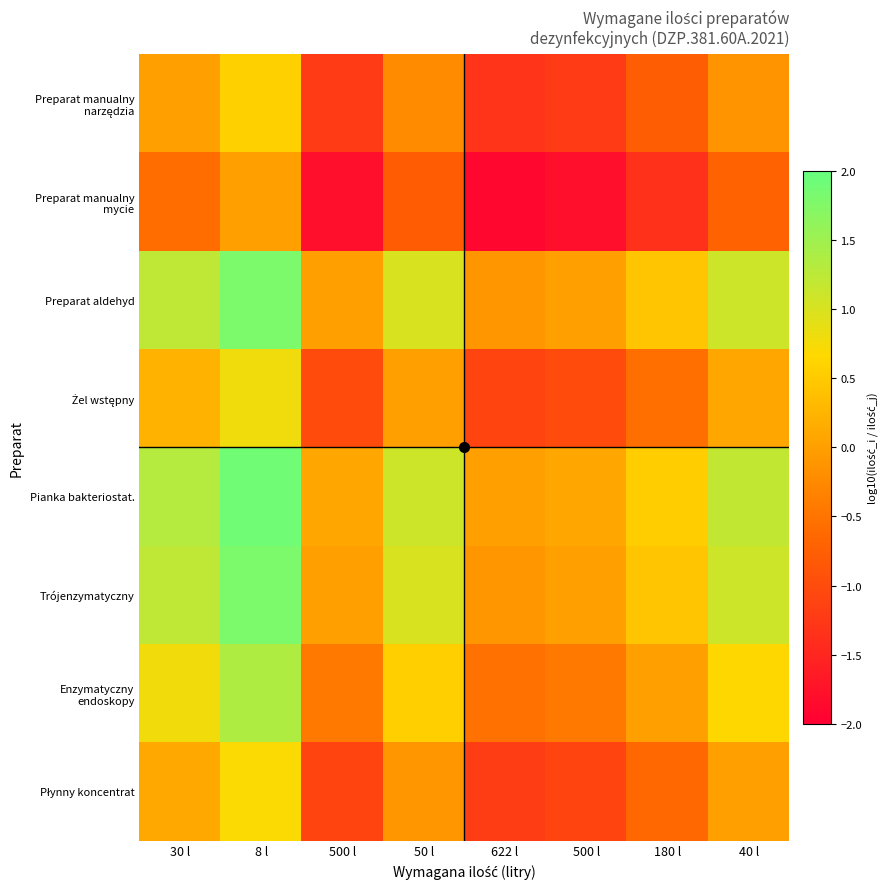

What is the spread (max minus min) of values at 30 l?

1.9